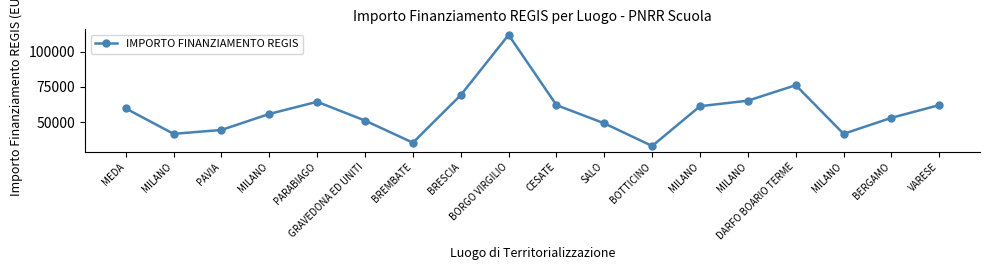

Where is the first local maximum?

PARABIAGO